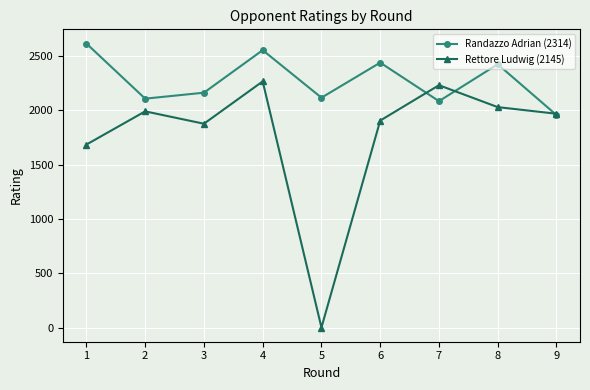

How many values in the Randazzo Adrian (2314) series are below 2164?

4